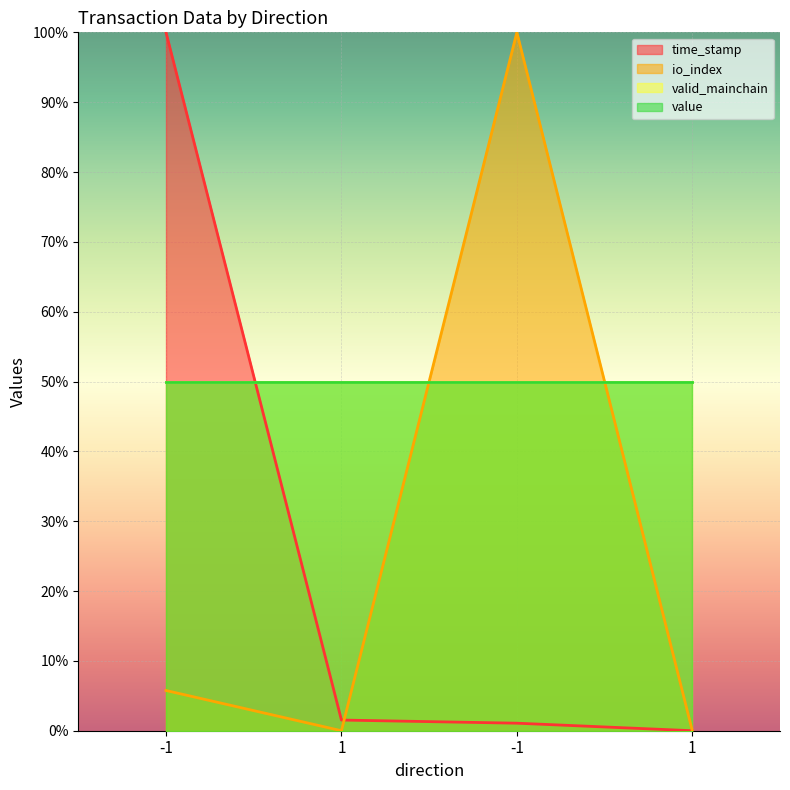

Is the value of time_stamp at -1 greater than the value of io_index at -1?

Yes